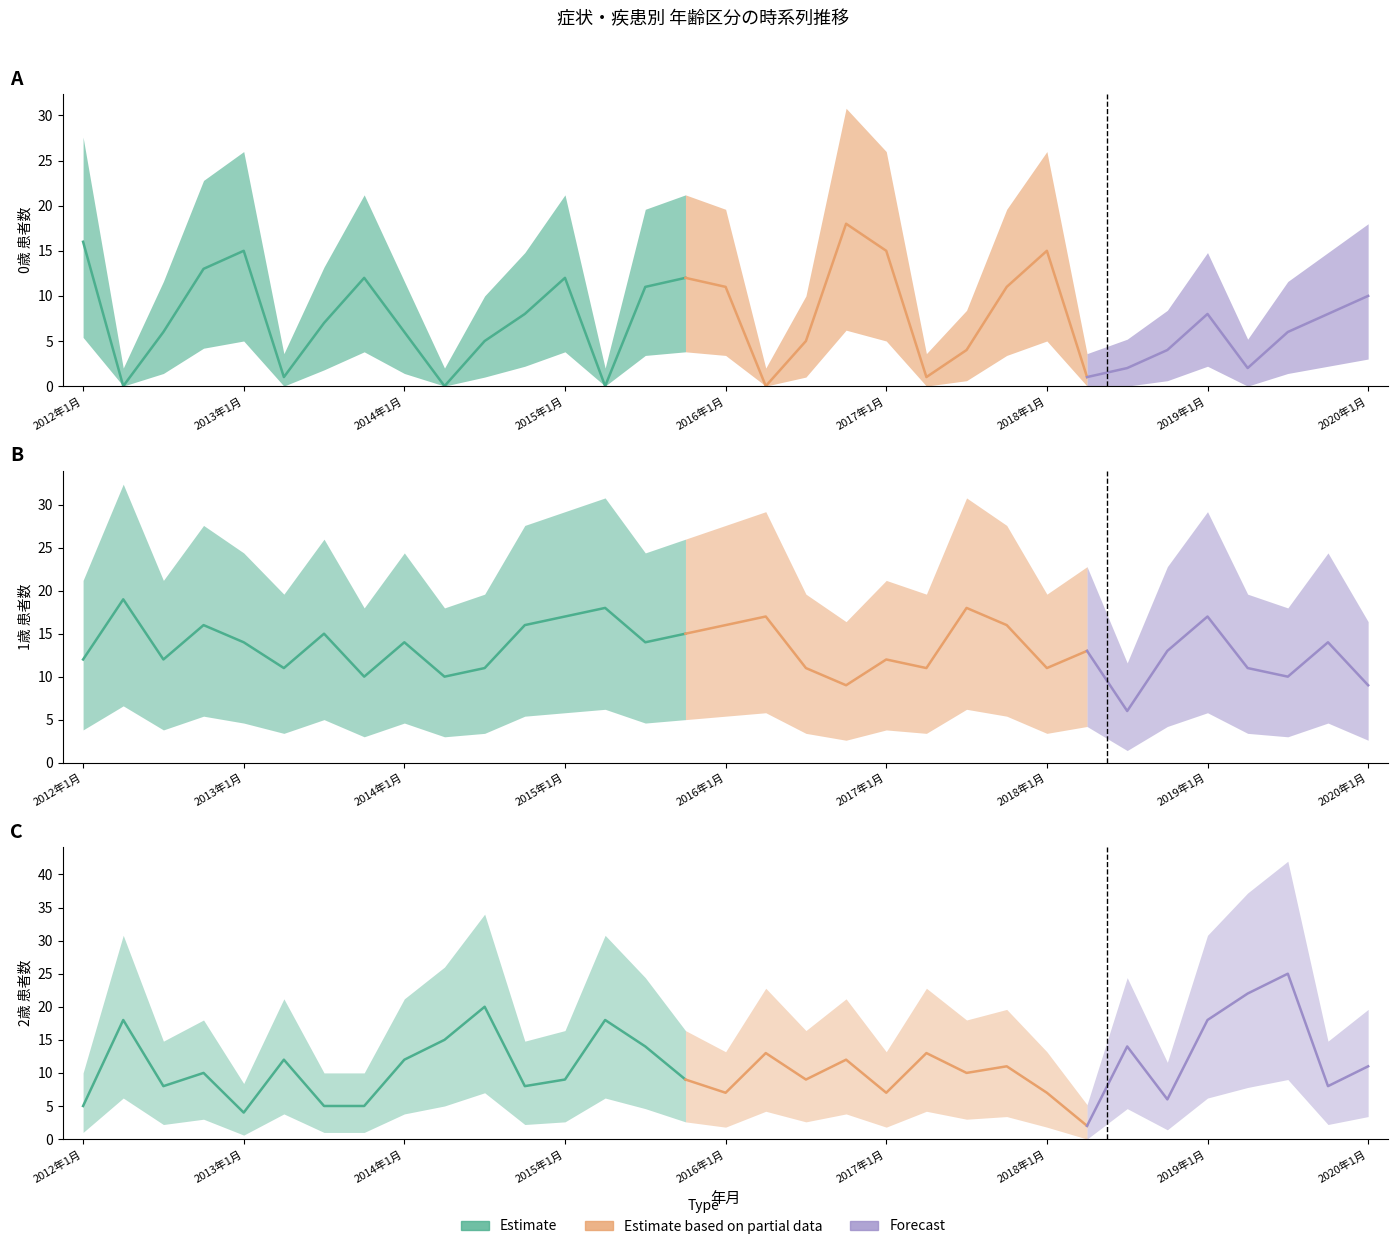

What is the label of the 32nd point from the right?

2012年4月